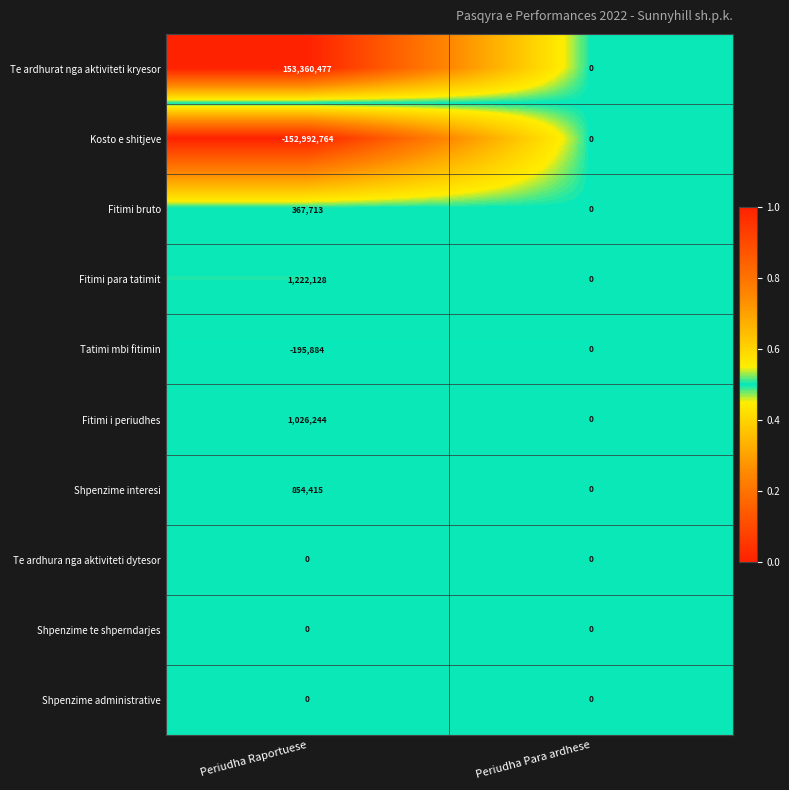

Which series has the largest range (max minus min)?

Te ardhurat nga aktiviteti kryesor